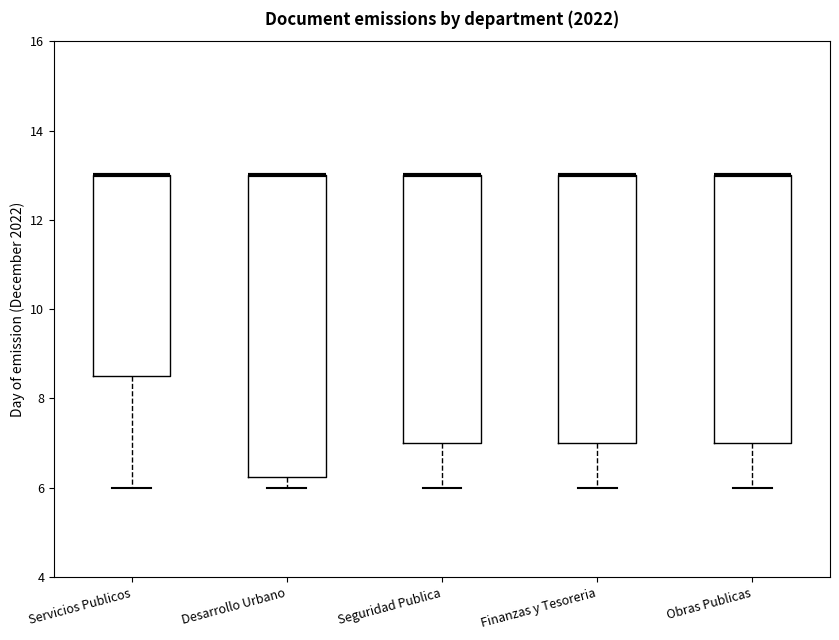

Comparing the boxes themselves (not the whiskers), which one is the tallest?

Desarrollo Urbano